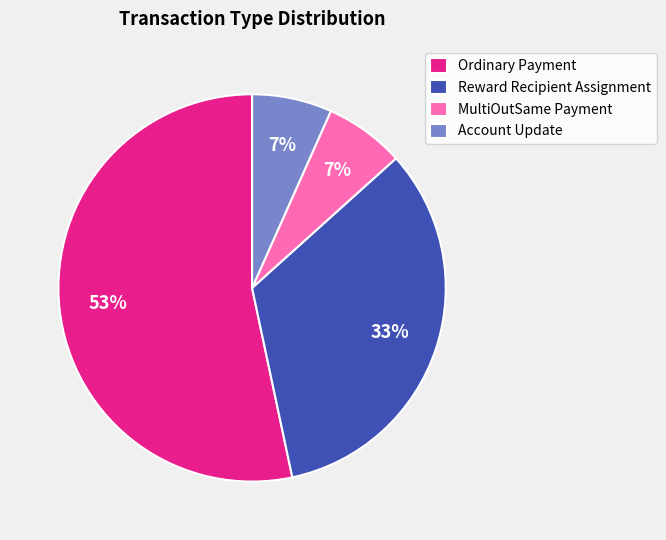

Does any single category account for the majority?

Yes